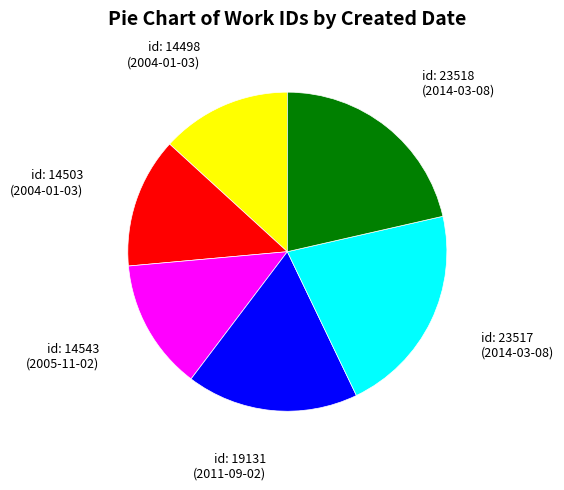

Is there a majority slice in this chart?

No